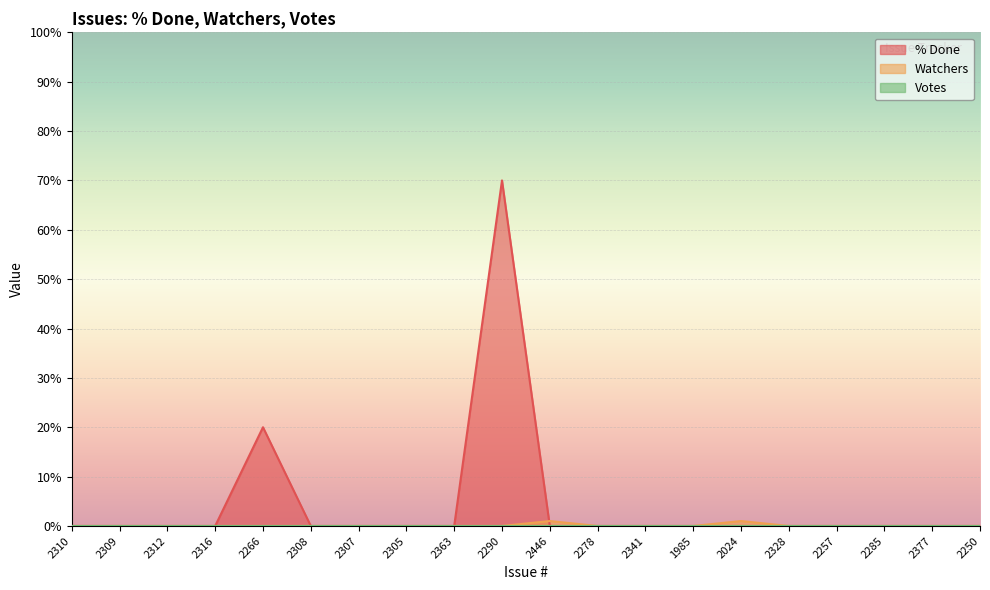

Which series has the largest total across all categories?

% Done